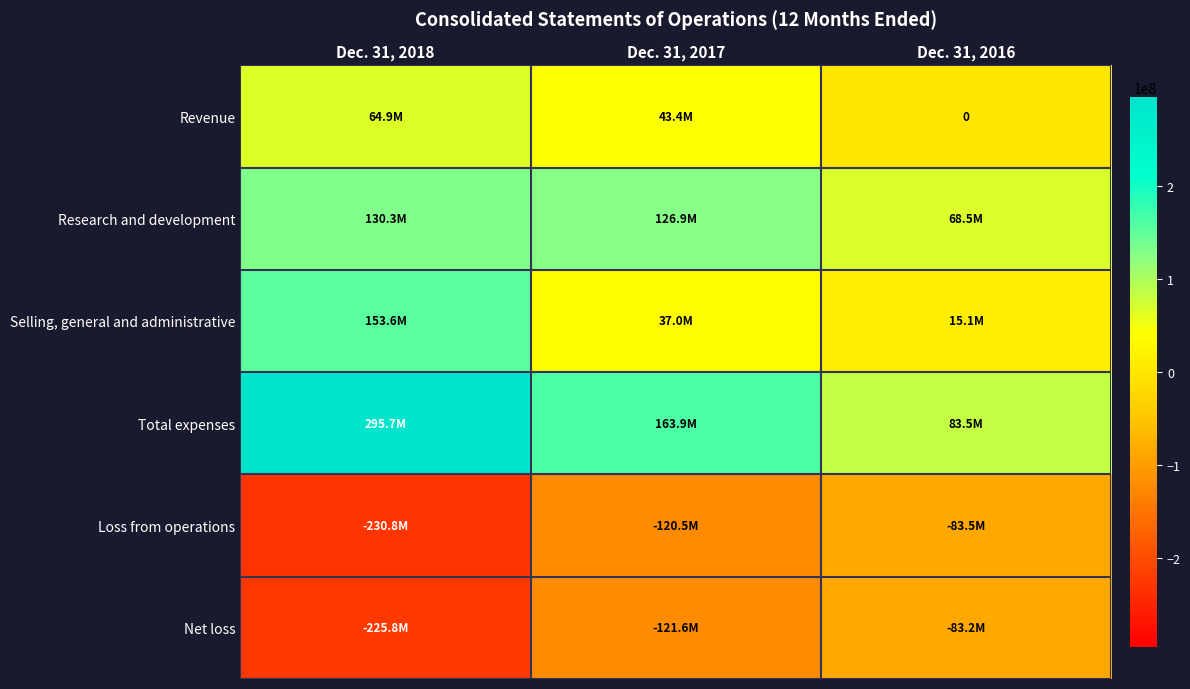

How many data points does each series have?

3